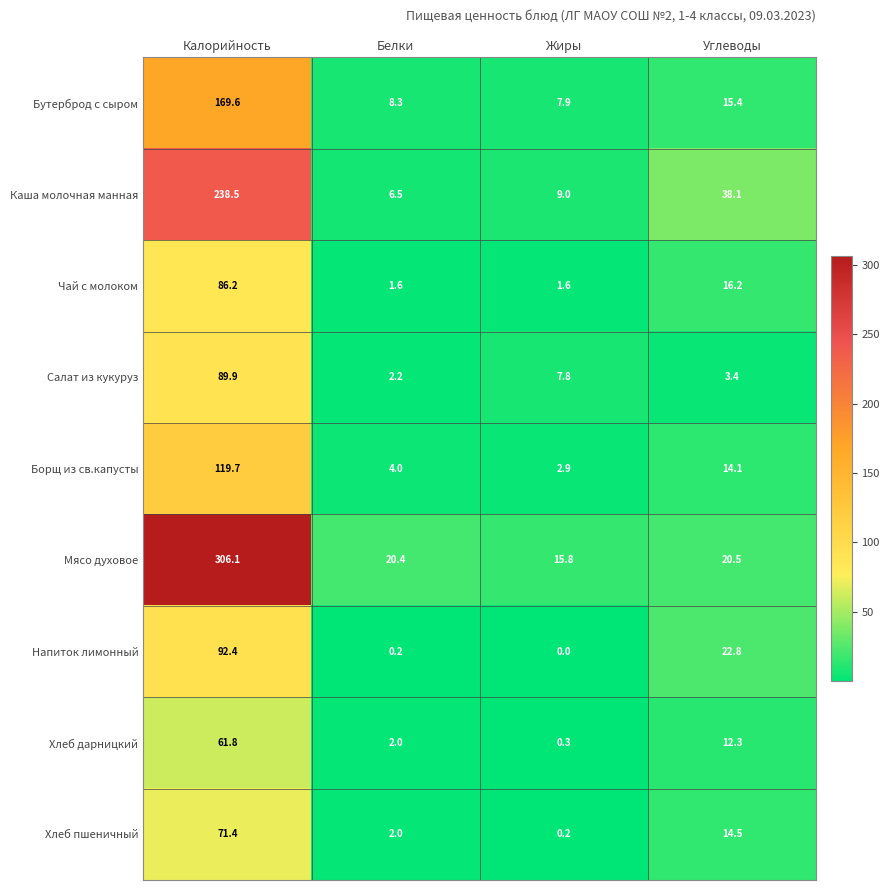

What is the sum of all Борщ из св.капусты values?

140.7